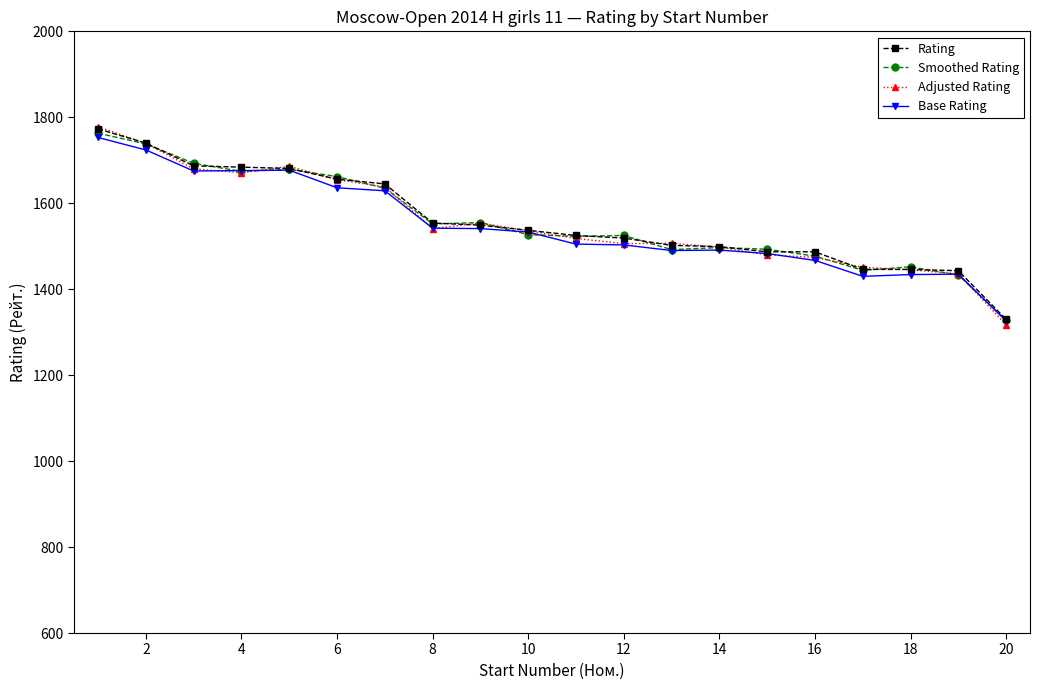

What is the average value of the Adjusted Rating series?

1556